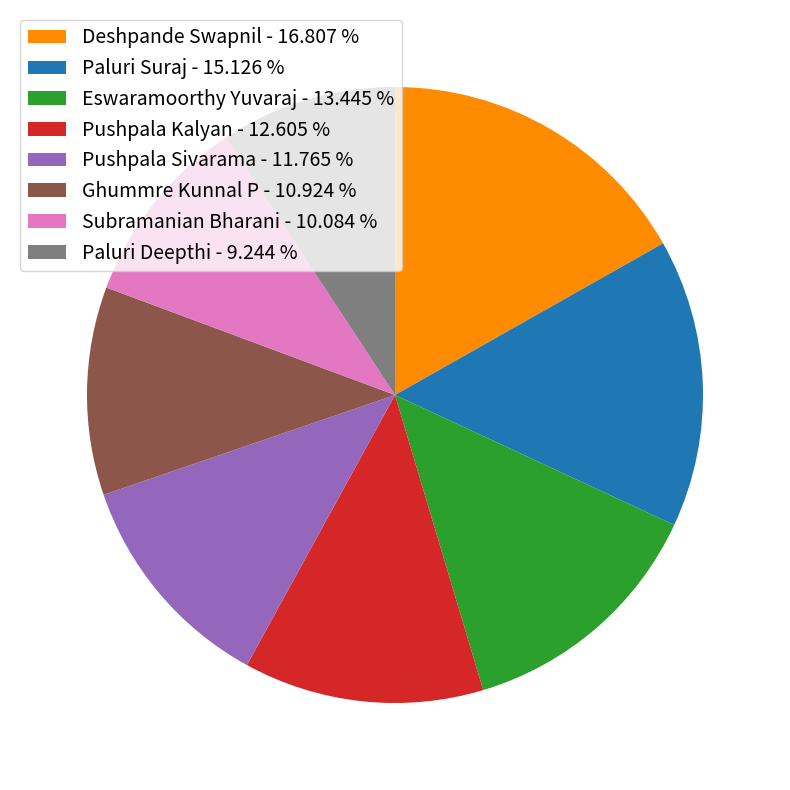

The Pushpala Kalyan slice represents 13% of the pie. True or false?

True